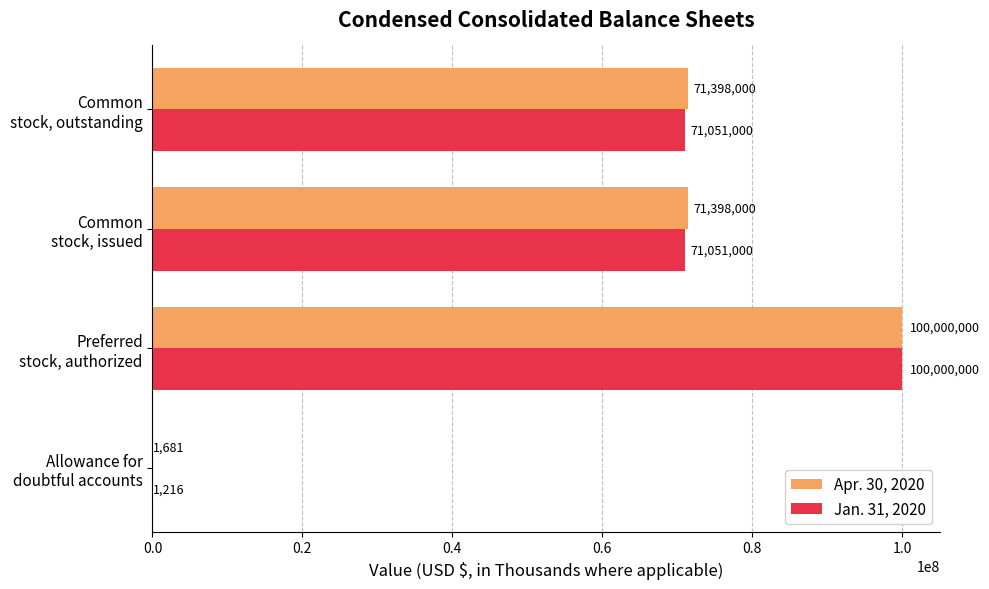

What are all the series names shown in the legend?

Apr. 30, 2020, Jan. 31, 2020